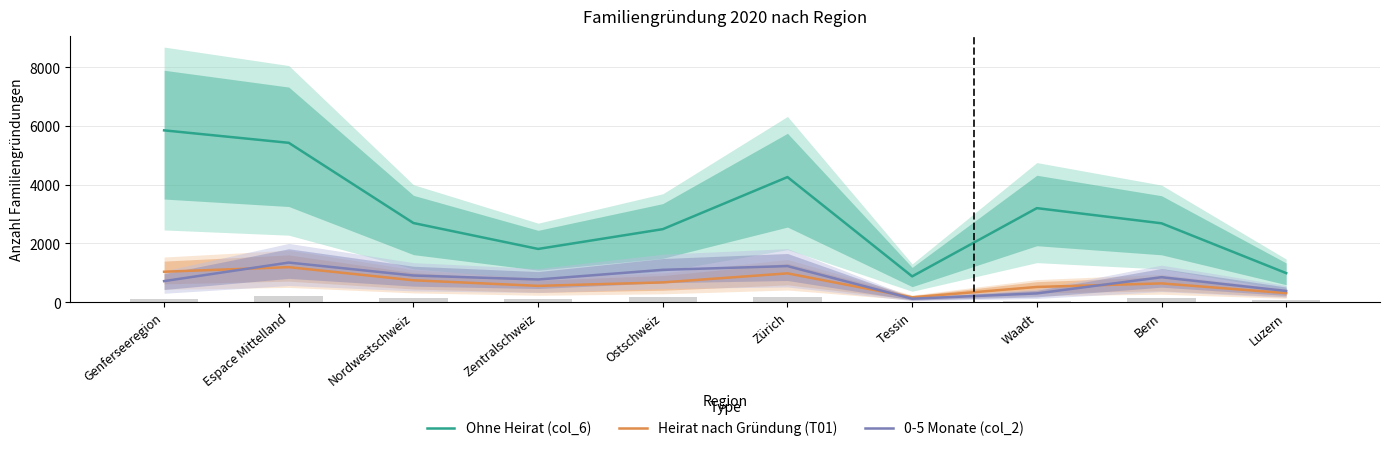

What is the label of the 6th bar from the right?

Ostschweiz